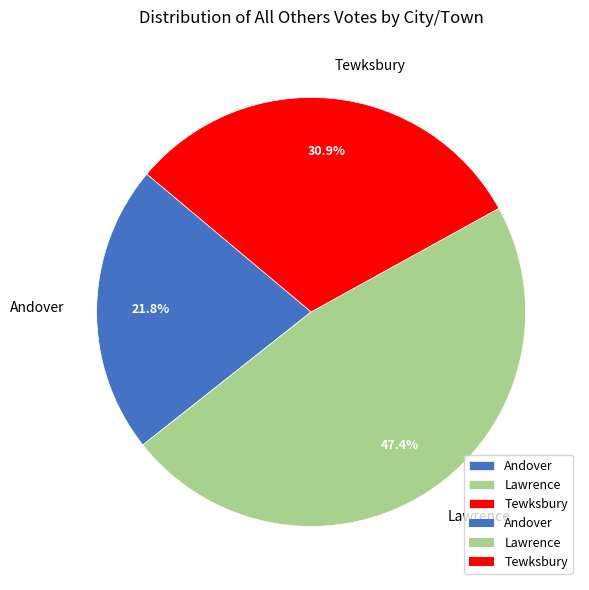

True or false: Andover accounts for 22% of the total.

True